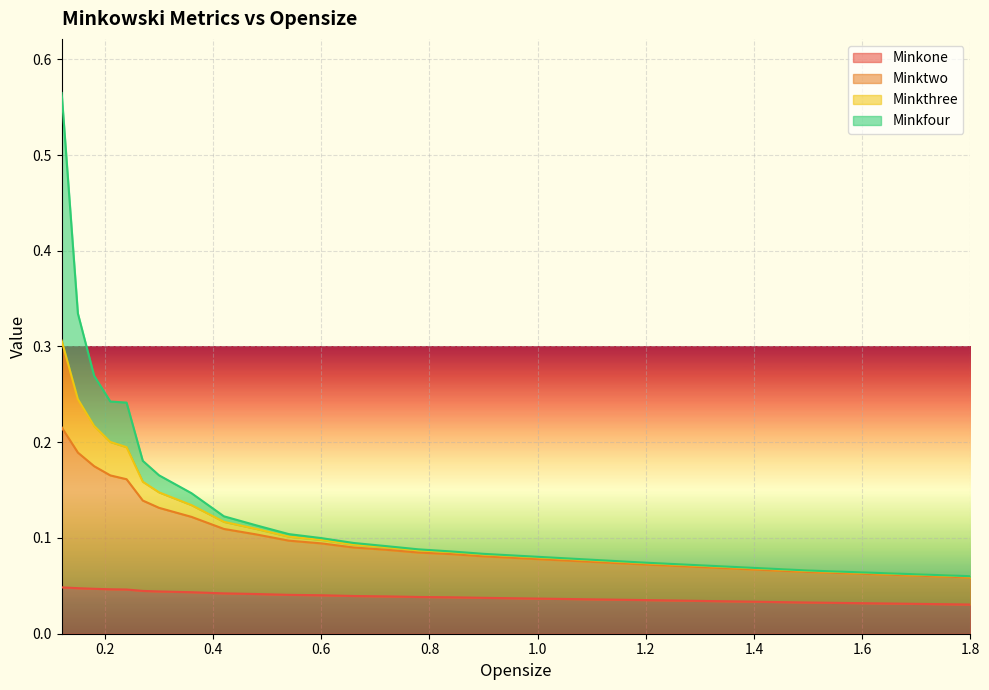

What position from the right is 0.15?

19